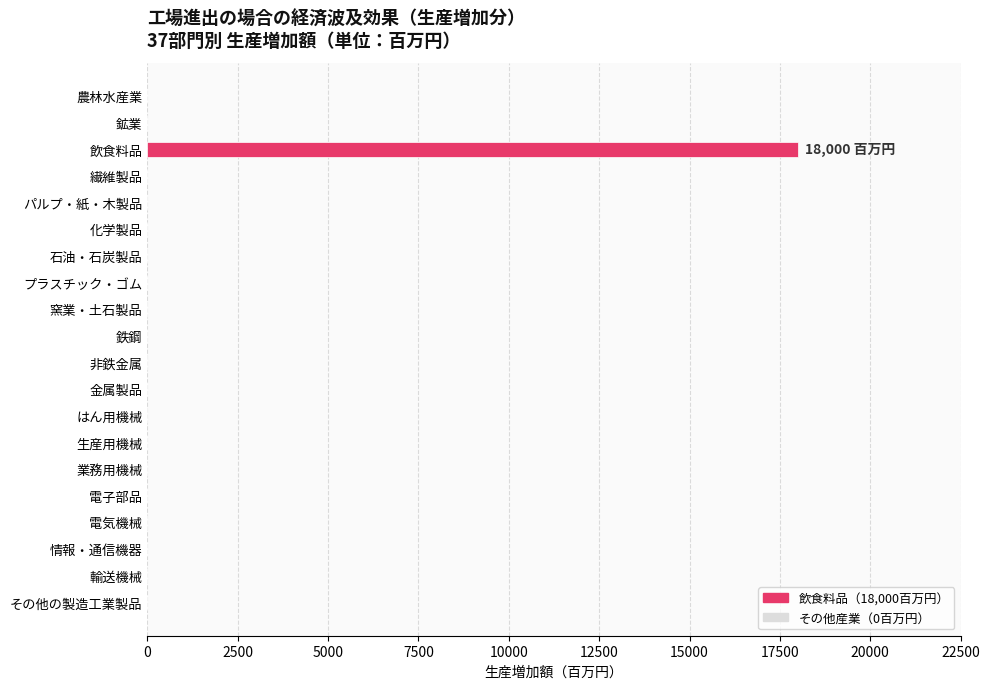

What is the maximum value shown in the chart?

18000